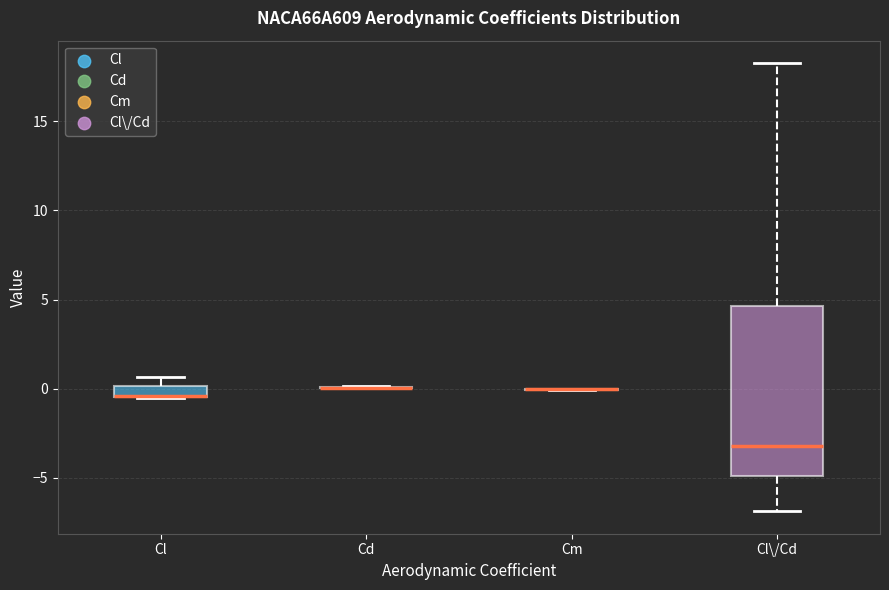

Where does the median line of the box for Cl\/Cd sit on the y-axis? The values are not printed on the chart, so give them approximately, as read against the axis.

-3.0